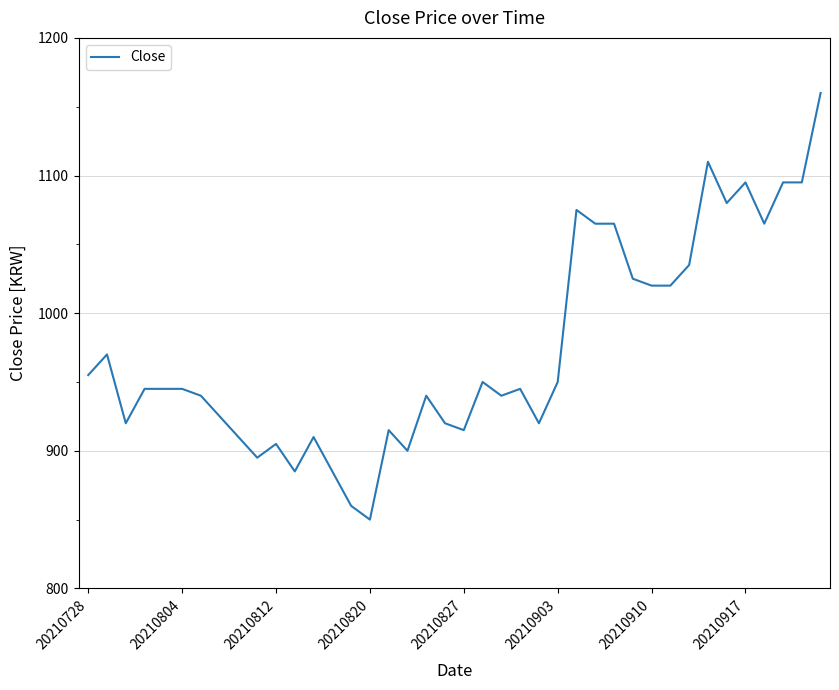

What is the difference between the maximum and minimum values?

310